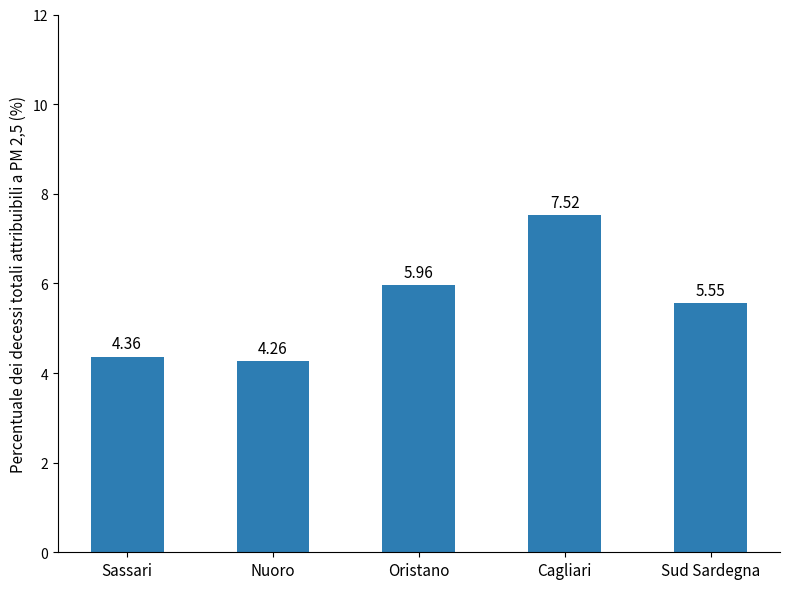

What is the change in value from Sassari to Cagliari?

+3.2